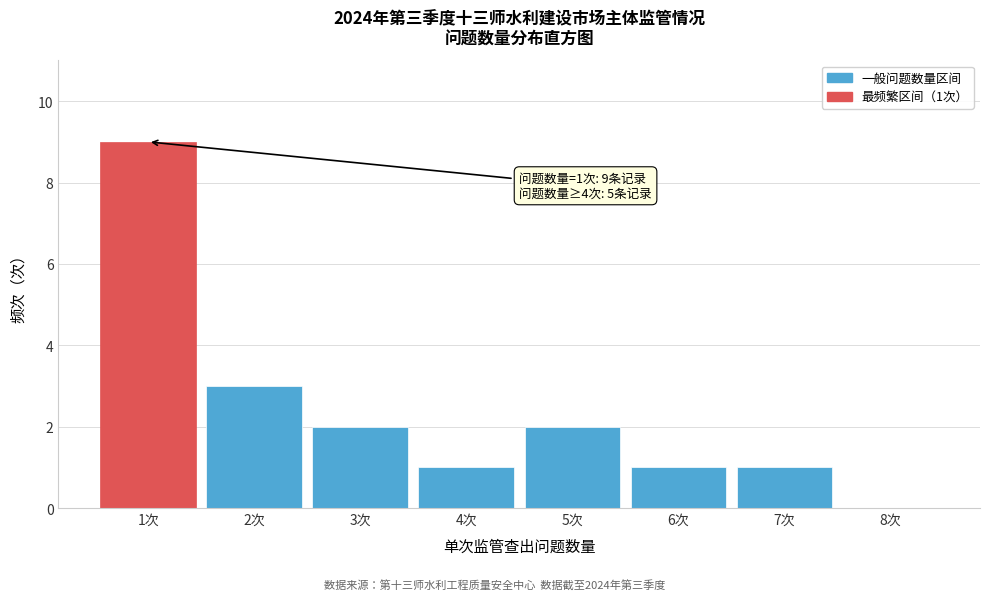

Reading right to left, what are all the values shown in this chart?

8次=0	7次=1	6次=1	5次=2	4次=1	3次=2	2次=3	1次=9